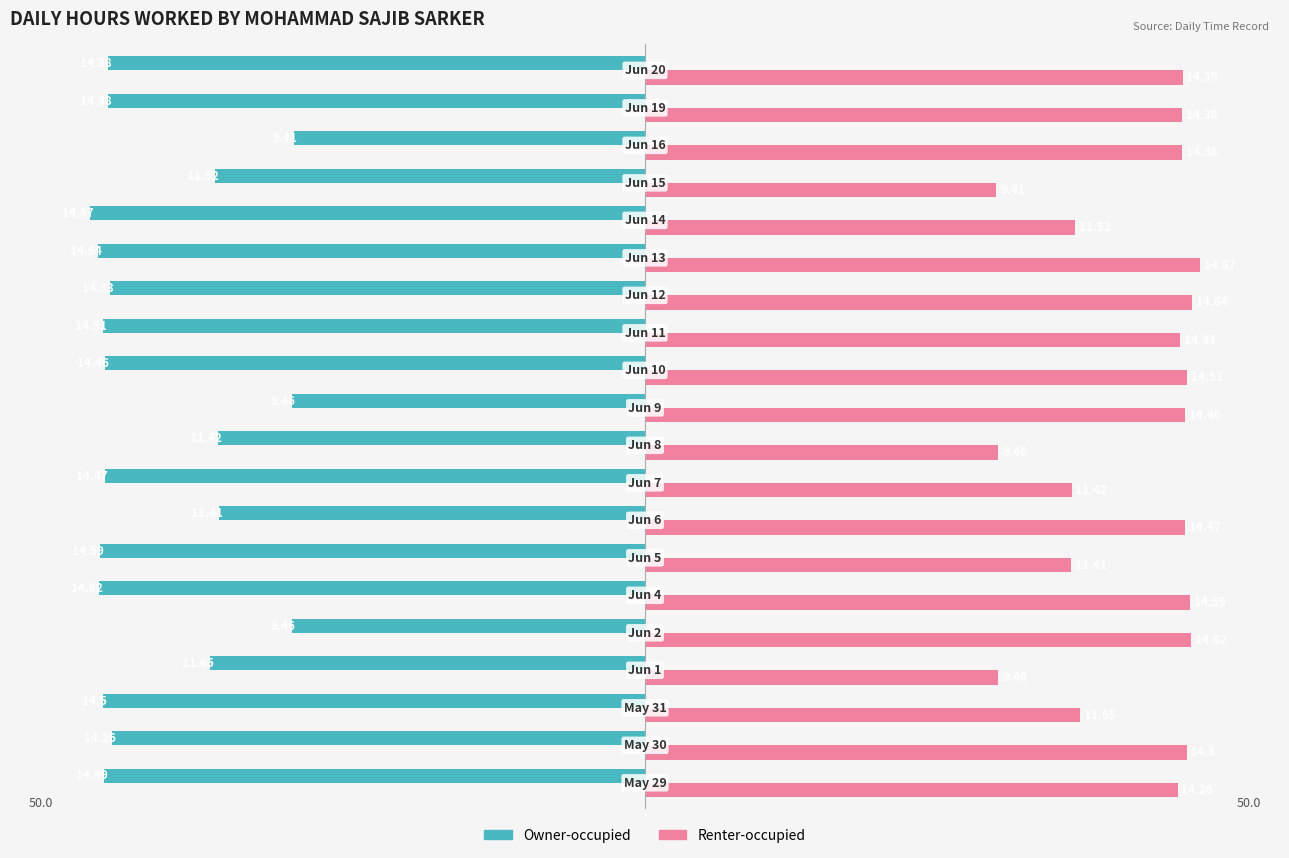

Which series has the largest total across all categories?

Renter-occupied